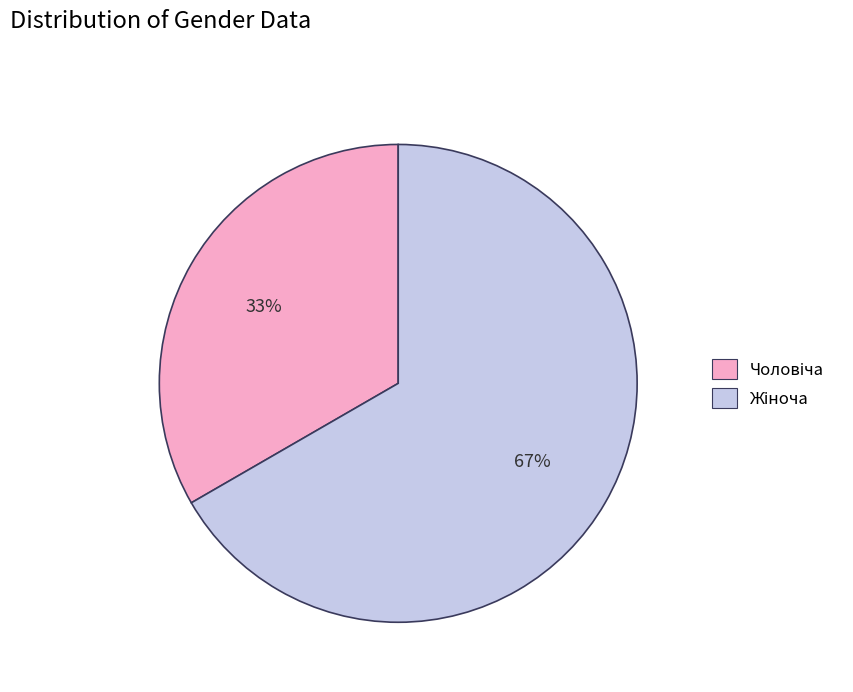

To the nearest percent, what is the average slice percentage?

50%